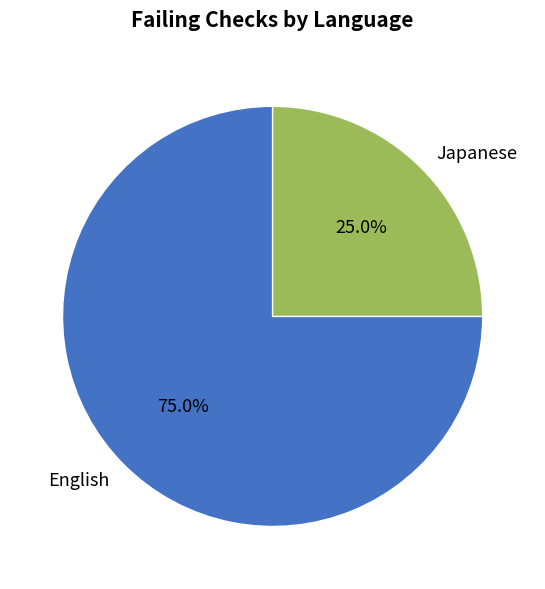

How many slices are in this pie chart?

2